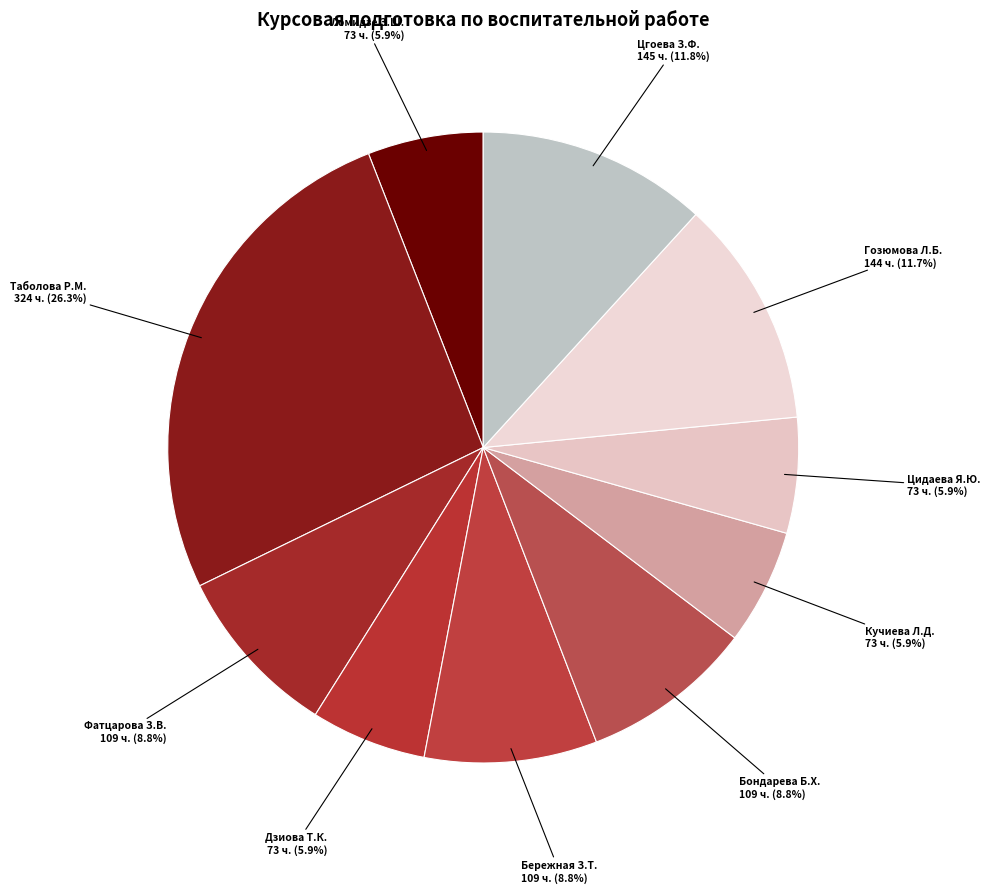

How many segments does this pie chart have?

10